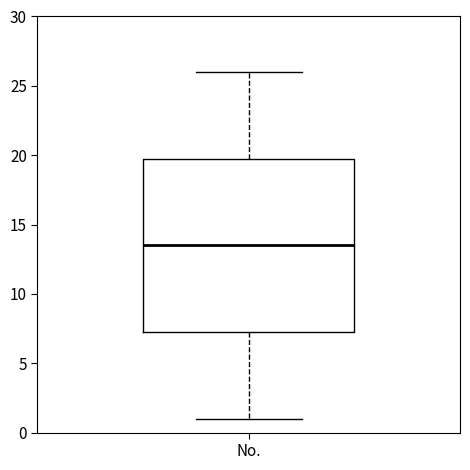

Read this box plot against the y-axis: the position of the median line, the range covered by the box, and the ends of both whiskers. The values are not printed on the chart, so give them approximately, as read against the axis.

median 13.5, box 7.5 to 20.0, whiskers 1.0 to 26.0